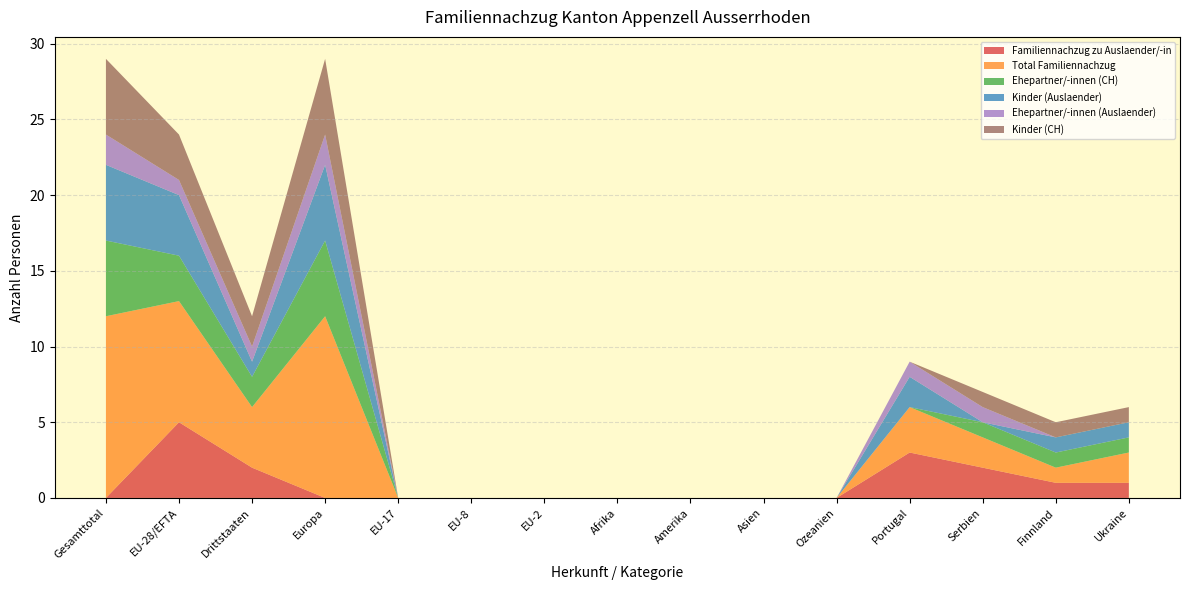

Reading left to right, list all the values displayed in this chart.

Familiennachzug zu Auslaender/-in: 0	5	2	0	0	0	0	0	0	0	0	3	2	1	1
Total Familiennachzug: 12	8	4	12	0	0	0	0	0	0	0	3	2	1	2
Ehepartner/-innen (CH): 5	3	2	5	0	0	0	0	0	0	0	0	1	1	1
Kinder (Auslaender): 5	4	1	5	0	0	0	0	0	0	0	2	0	1	1
Ehepartner/-innen (Auslaender): 2	1	1	2	0	0	0	0	0	0	0	1	1	0	0
Kinder (CH): 5	3	2	5	0	0	0	0	0	0	0	0	1	1	1